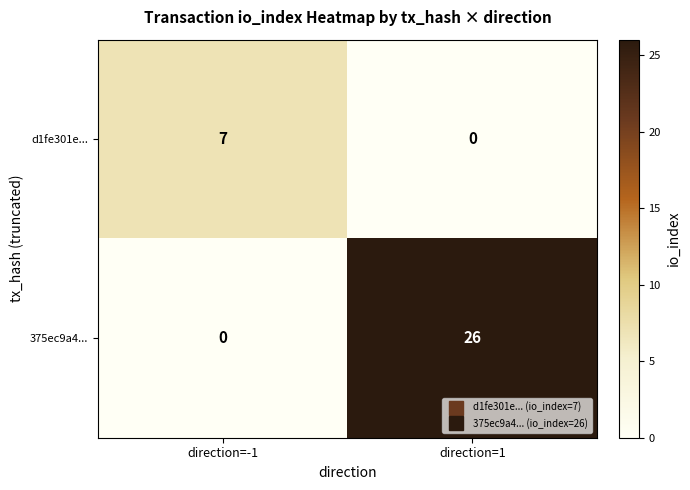

Is it true that 375ec9a4... equals 0 at direction=-1?

True